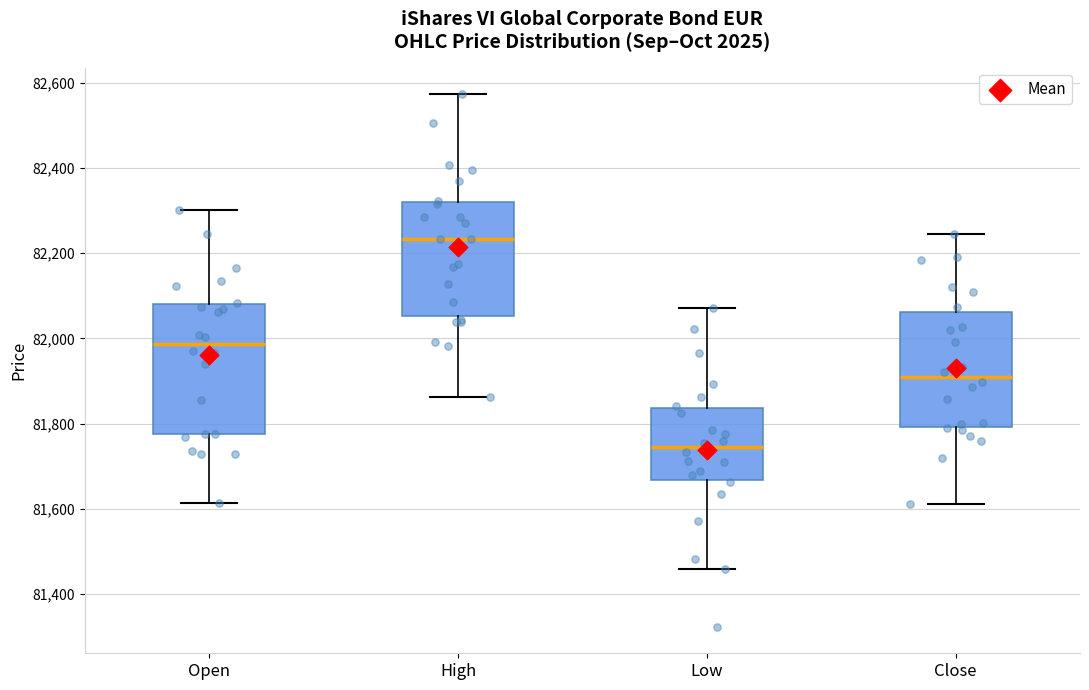

Reading left to right, transcribe this box plot: for each box, give where its median line is, the range the box spans, and where its two whiskers end, as read against the y-axis. The values are not printed on the chart, so give them approximately, as read against the axis.

Open: median 81980, box 81780 to 82080, whiskers 81620 to 82300
High: median 82240, box 82060 to 82320, whiskers 81860 to 82580
Low: median 81740, box 81660 to 81840, whiskers 81460 to 82080
Close: median 81920, box 81800 to 82060, whiskers 81620 to 82240